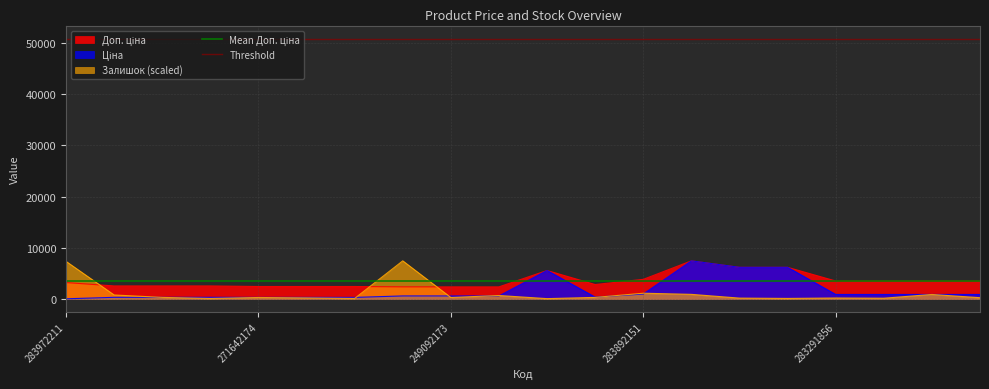

At which category does the chart reach its peak across all series?

283972211